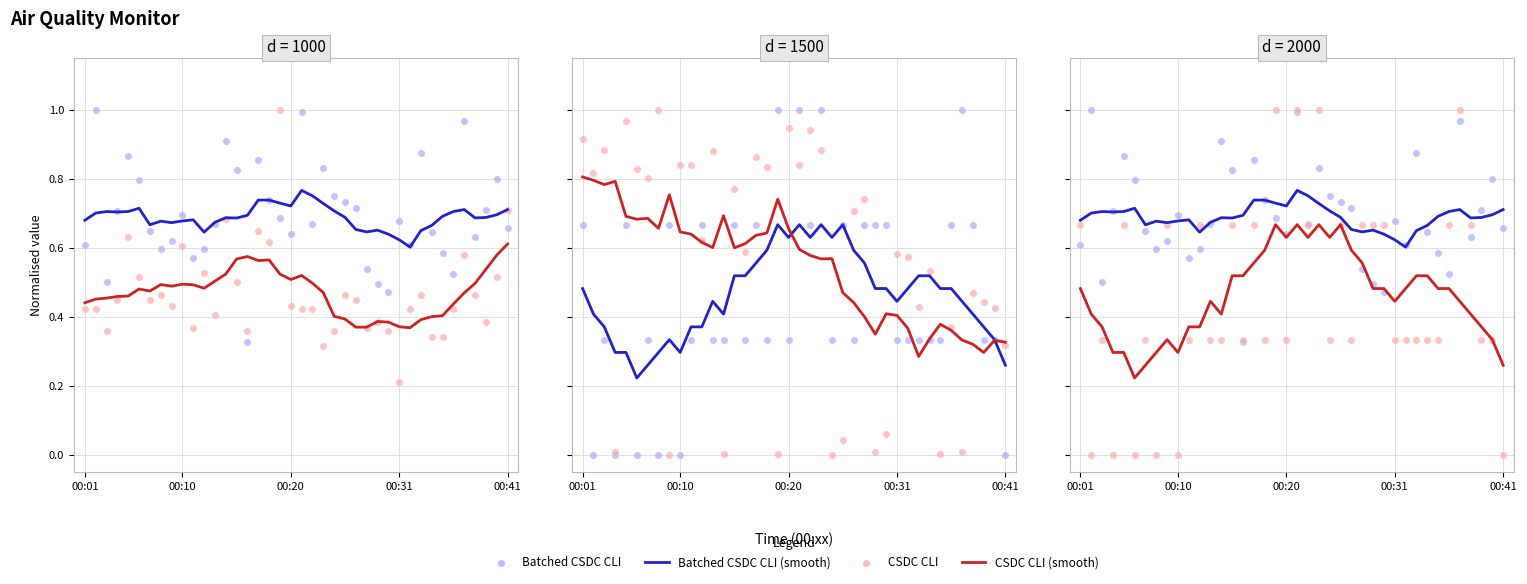

Which series reaches the minimum Y coordinate?

CSDC CLI